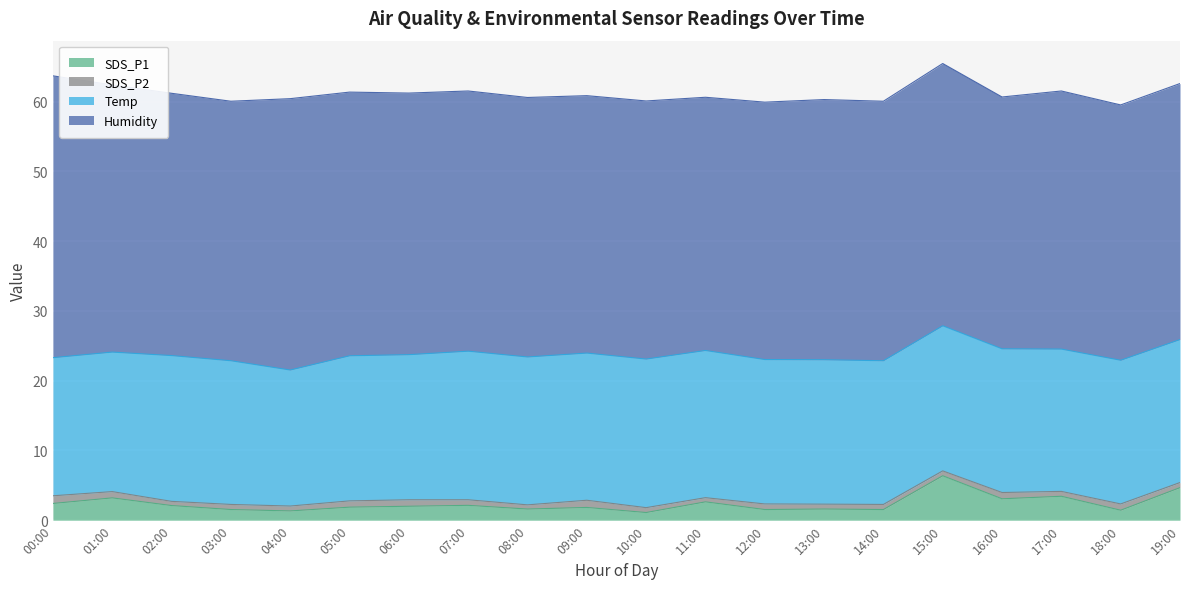

True or false: SDS_P2 and Temp intersect in this chart.

False